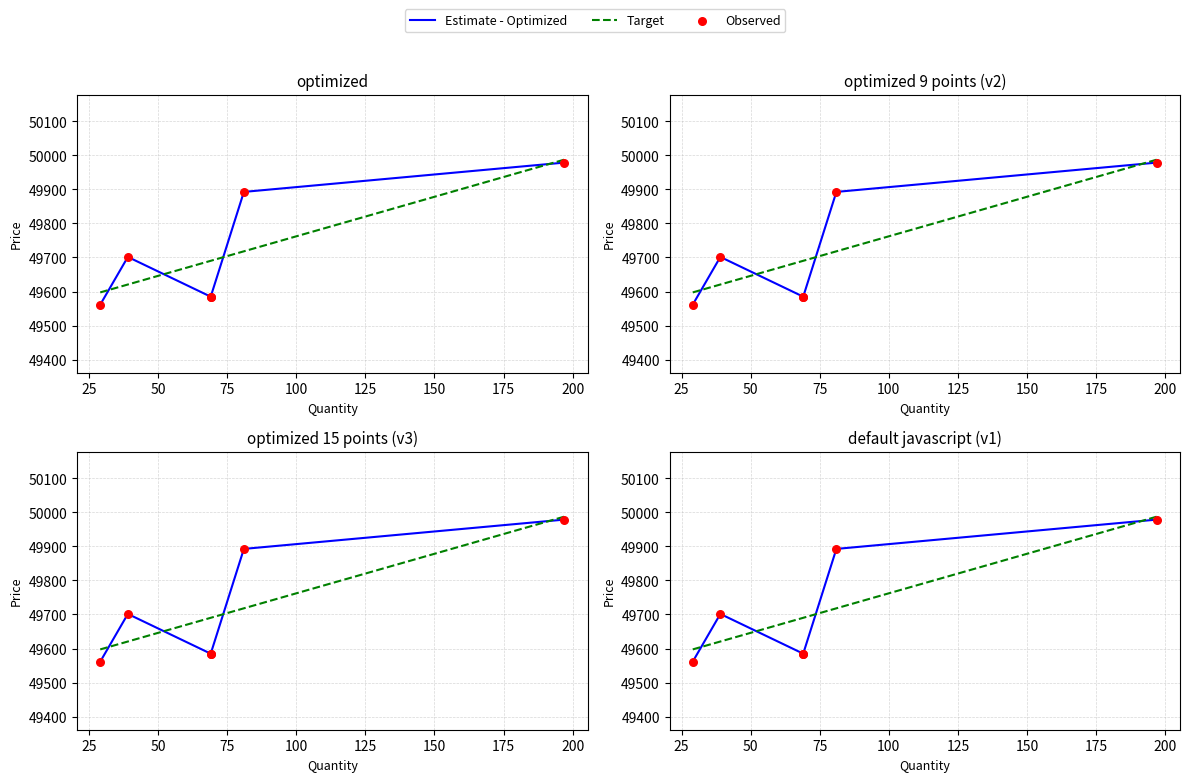

Which has a higher value, 69 or 29?

69